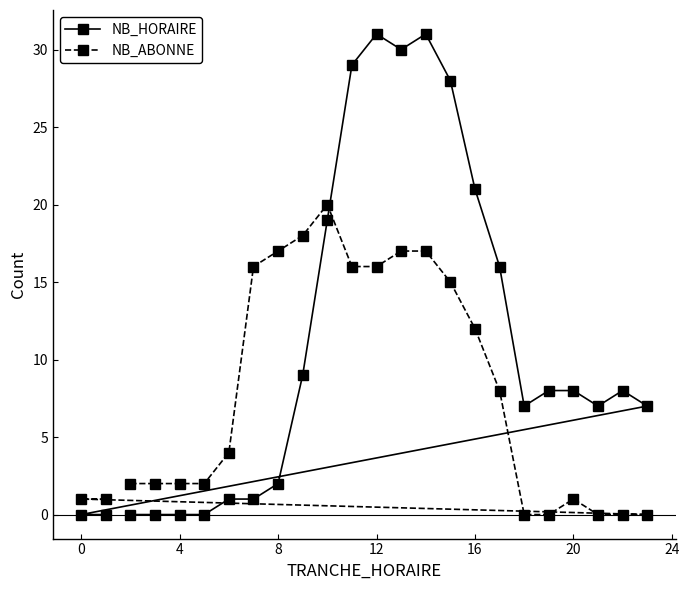

What is the difference between the second highest and minimum values in the NB_HORAIRE series?

31